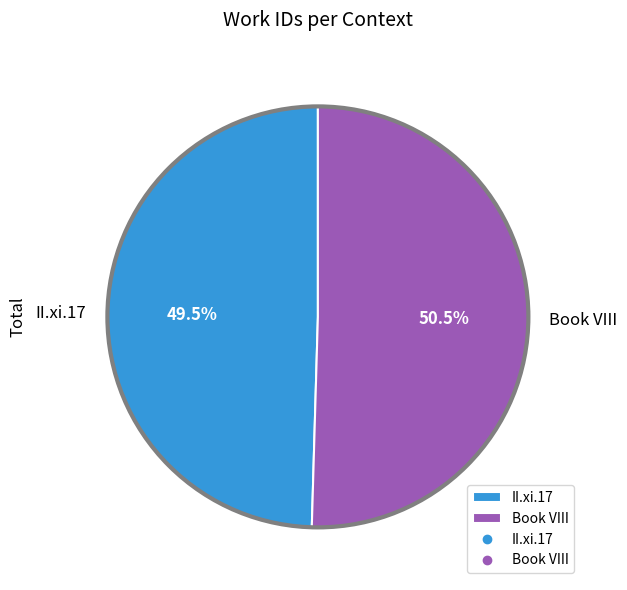

To the nearest percent, what is the average slice percentage?

50%